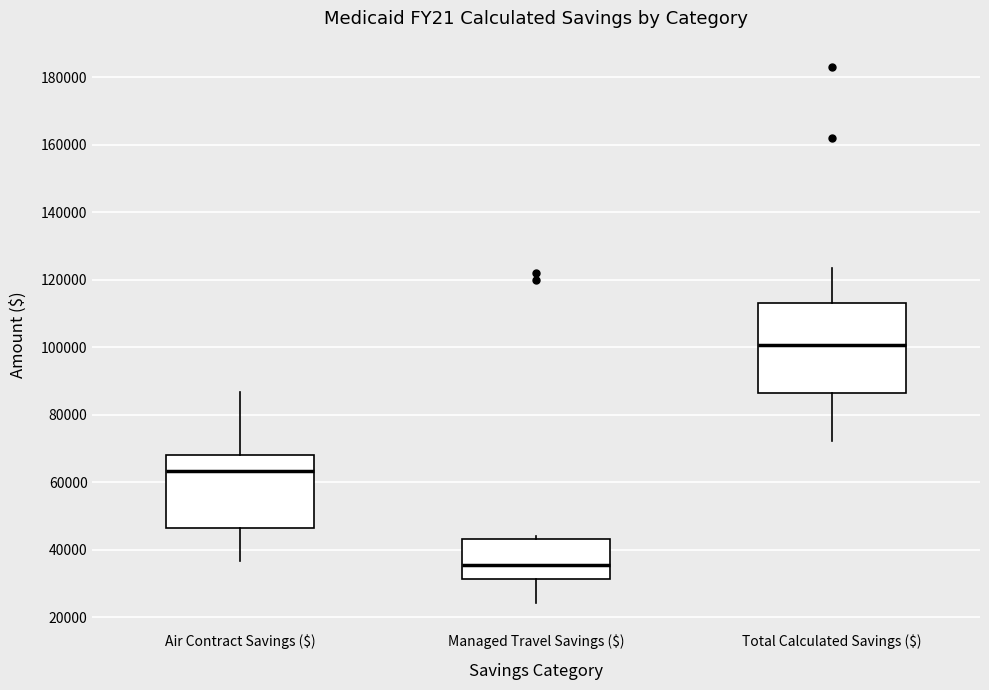

Reading left to right, transcribe this box plot: for each box, give where its median line is, the range the box spans, and where its two whiskers end, as read against the y-axis. The values are not printed on the chart, so give them approximately, as read against the axis.

Air Contract Savings ($): median 64000, box 46000 to 68000, whiskers 36000 to 86000
Managed Travel Savings ($): median 36000, box 32000 to 44000, whiskers 24000 to 44000 (just above the box's upper edge)
Total Calculated Savings ($): median 100000, box 86000 to 114000, whiskers 72000 to 124000